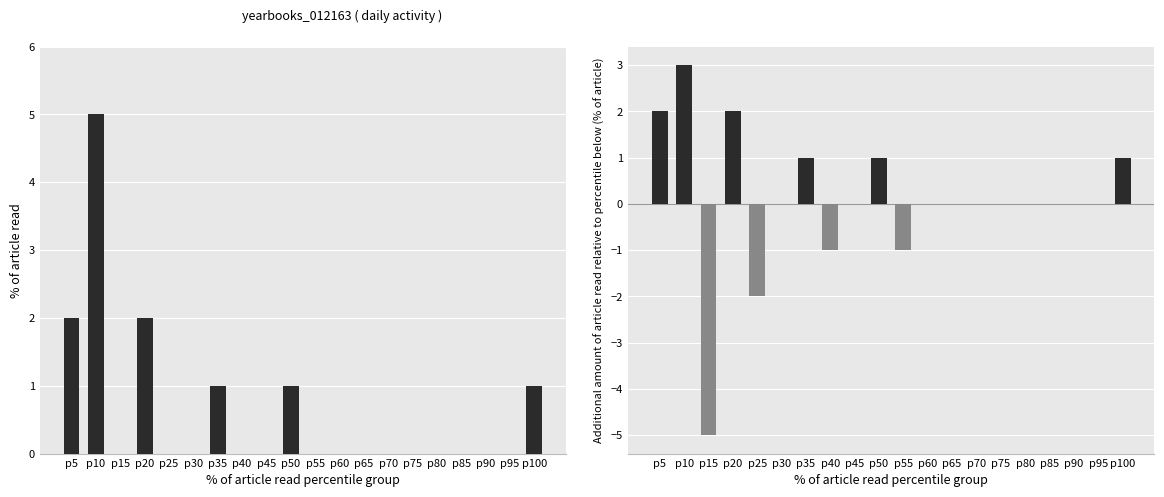

How many values in the Total count series exceed 0?

6